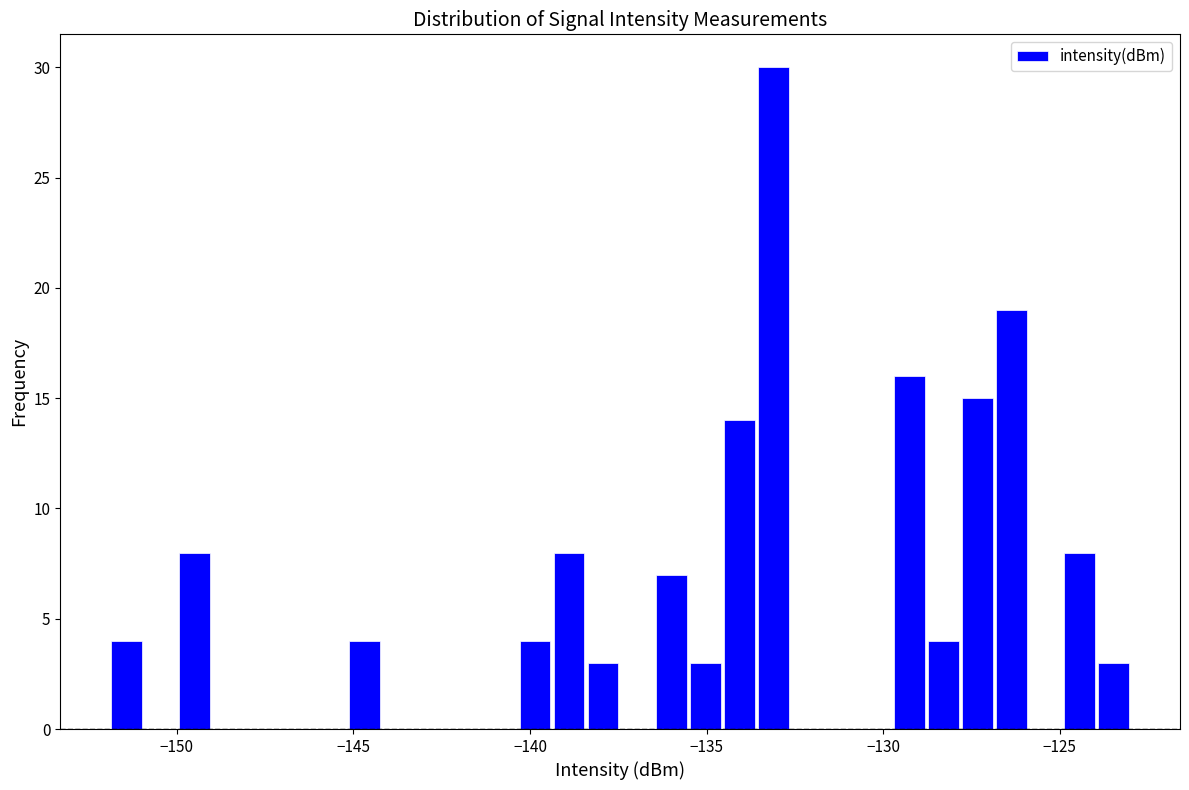

Around what value on the x-axis is the tallest bar? Give the approximate position of its centre, as read against the axis.

-133.0